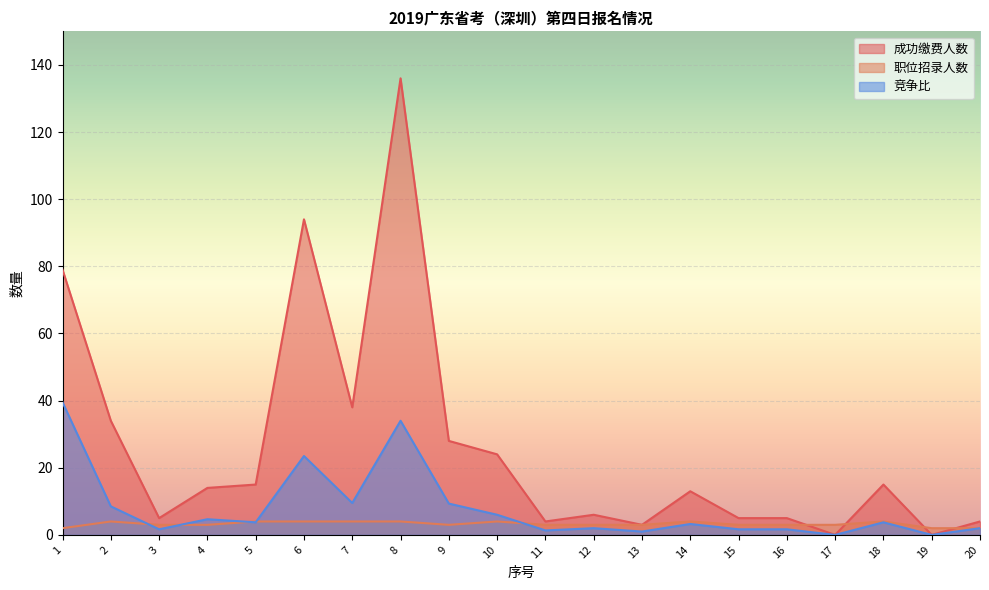

What is the average value of the 成功缴费人数 series?

26.1